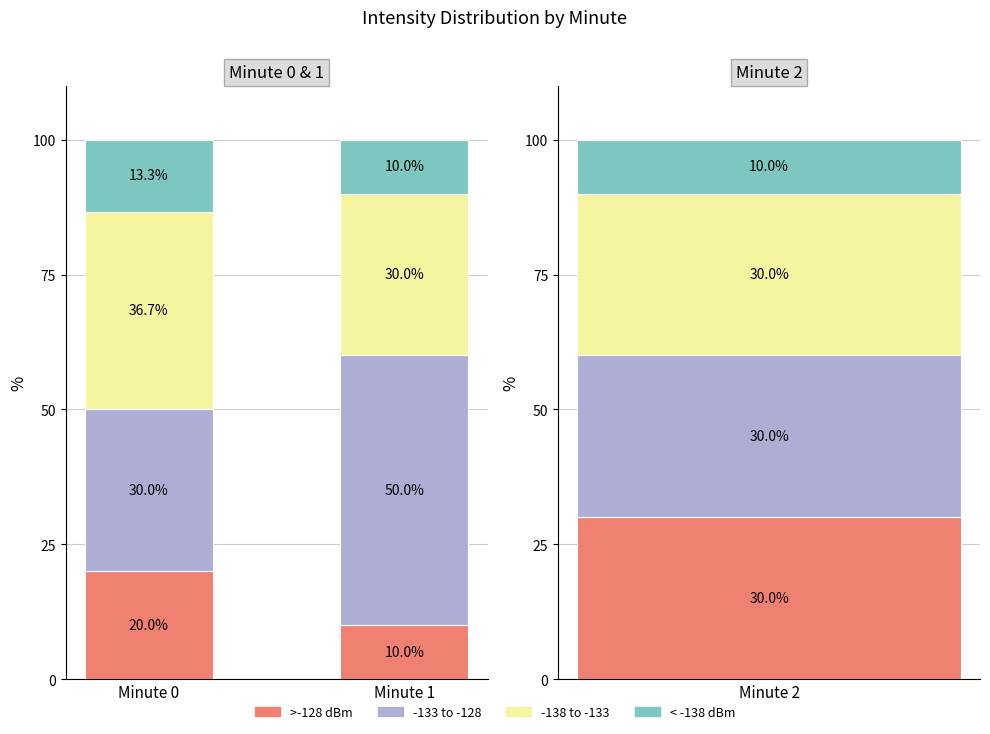

What is the sum of the -133 to -128 values at Minute 0 and Minute 1?

80.0